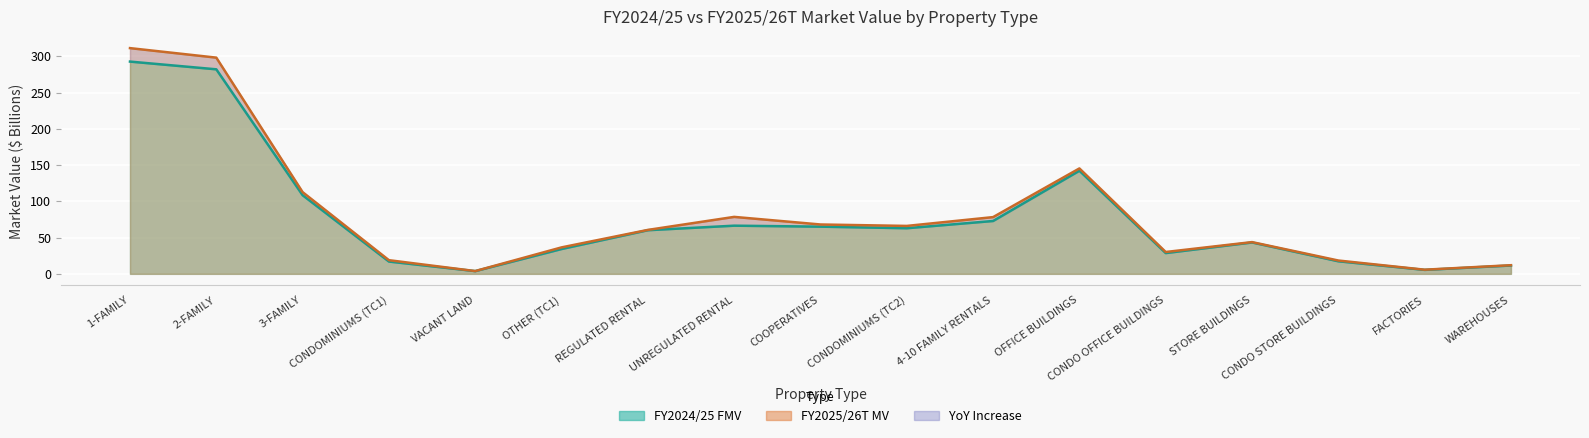

Rank the series at 4-10 FAMILY RENTALS from lowest to highest value.

fy2024_fmv, fy2025_mv